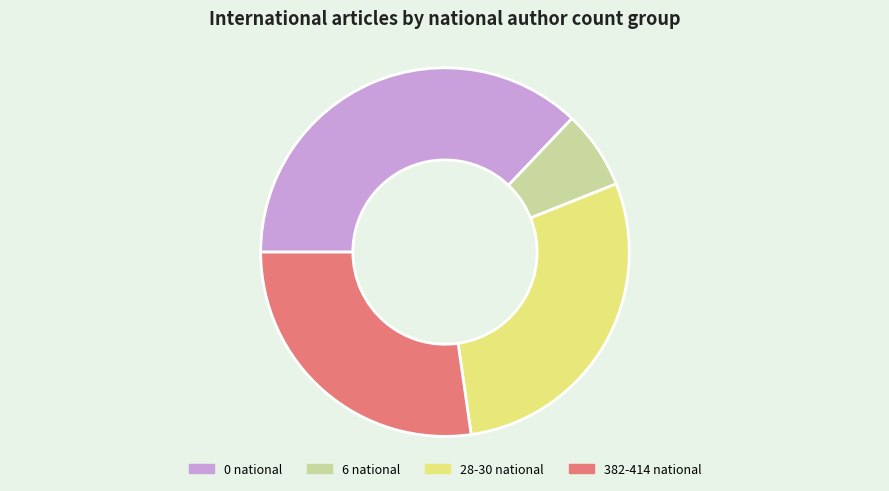

Is there a majority slice in this chart?

No